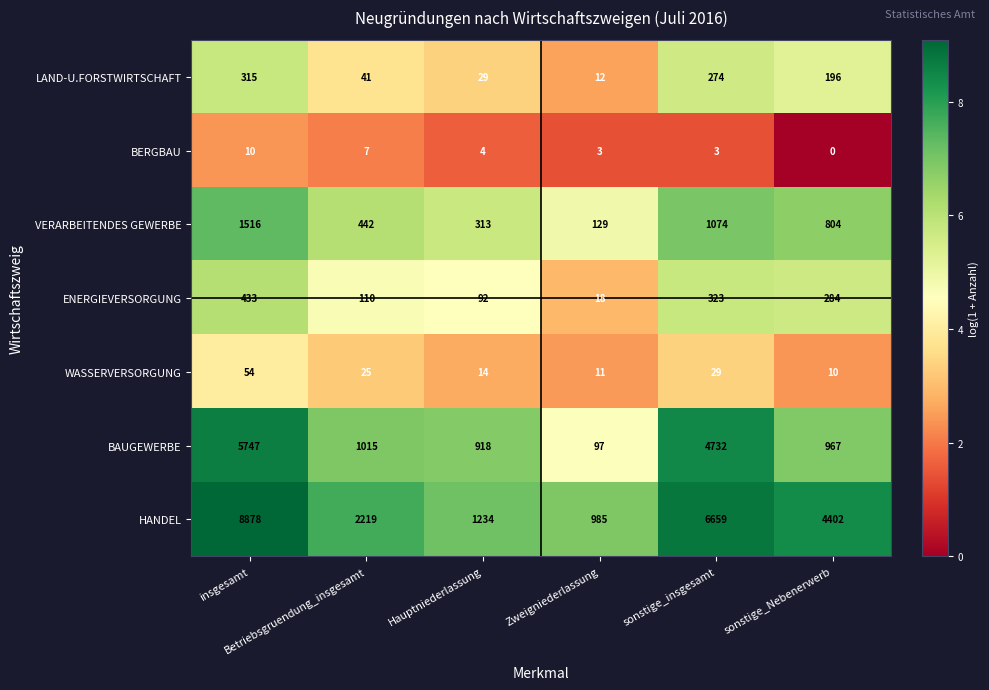

Which series has the largest range (max minus min)?

HANDEL